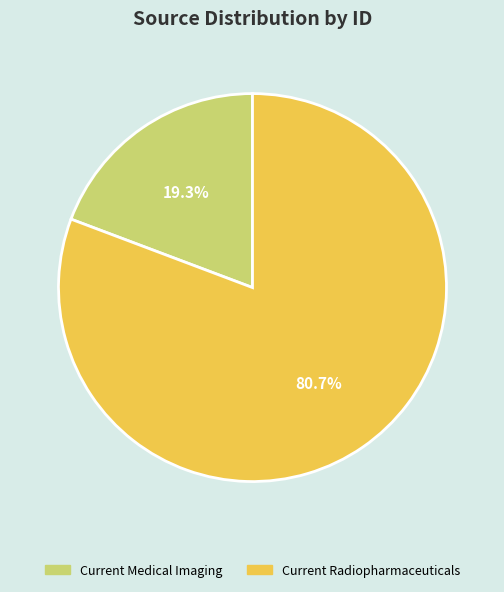

Which has a higher value, Current Radiopharmaceuticals or Current Medical Imaging?

Current Radiopharmaceuticals